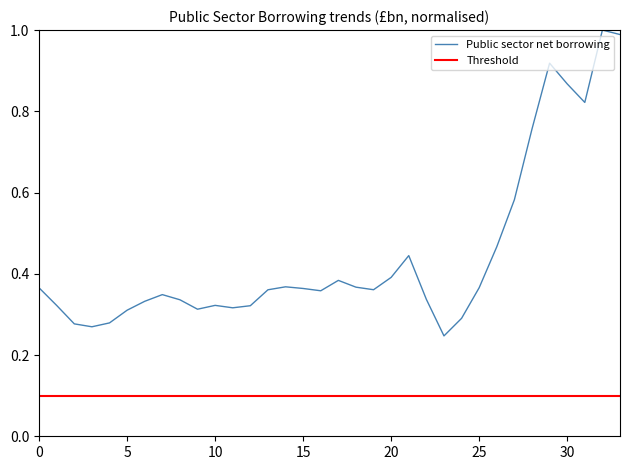

True or false: Threshold and Public sector net borrowing cross at least once.

False